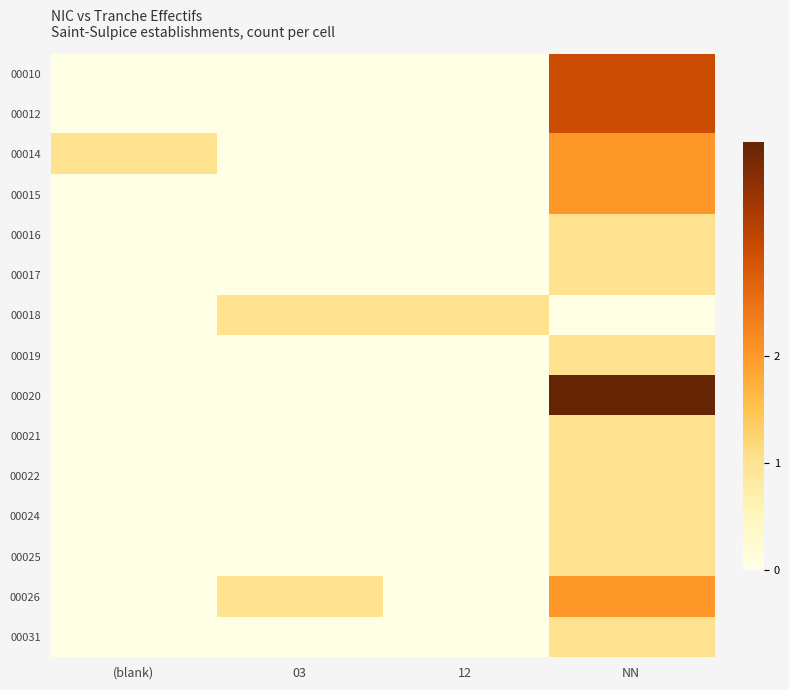

At which category does the chart reach its peak across all series?

NN